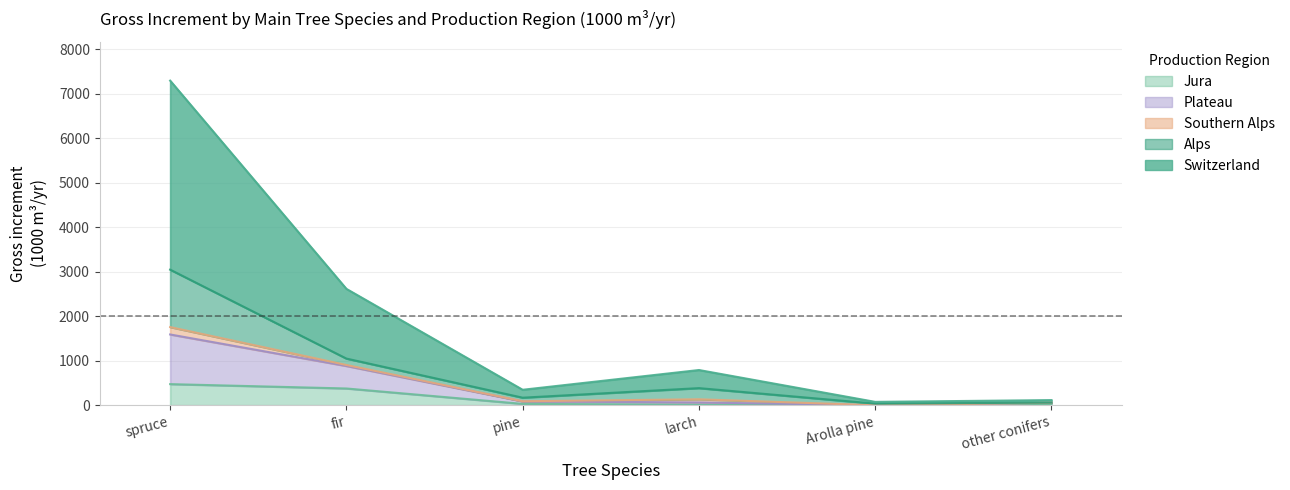

What is the highest value of the Switzerland series?

7297